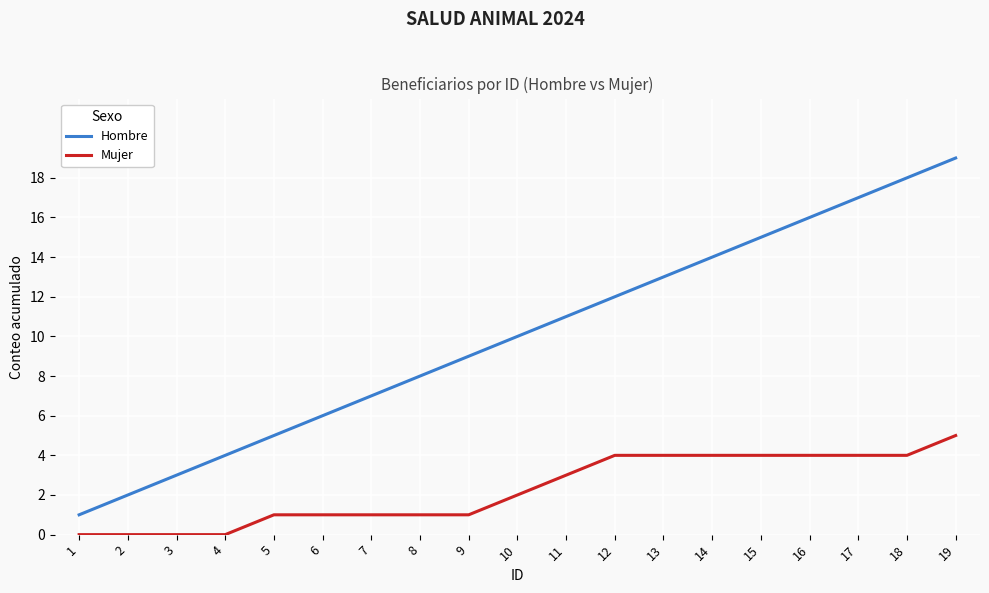

True or false: Mujer and Hombre intersect in this chart.

False